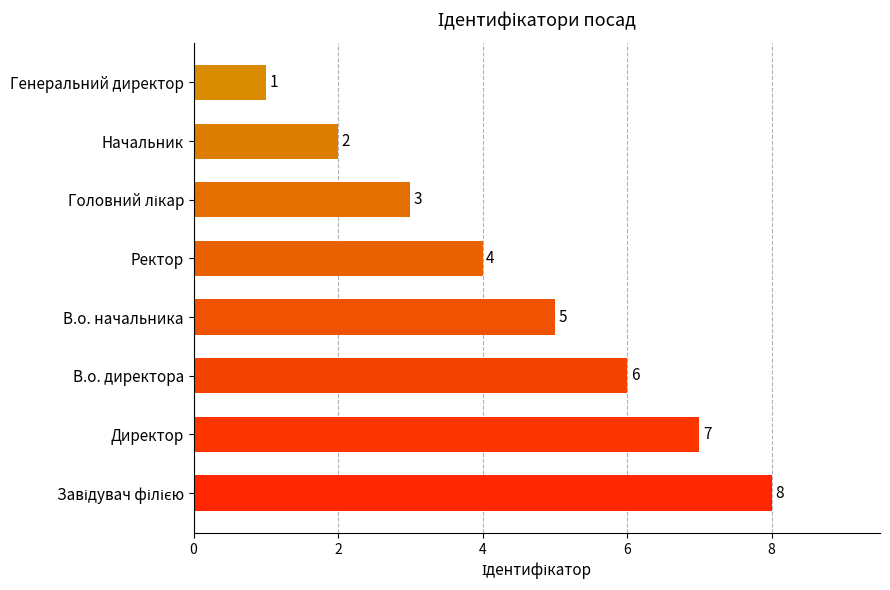

How many data points are less than 5?

4